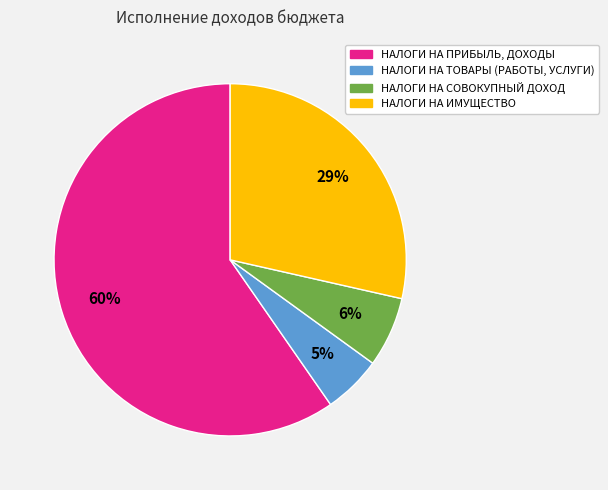

What is the ratio of the value at НАЛОГИ НА СОВОКУПНЫЙ ДОХОД to the value at НАЛОГИ НА ИМУЩЕСТВО?

0.2